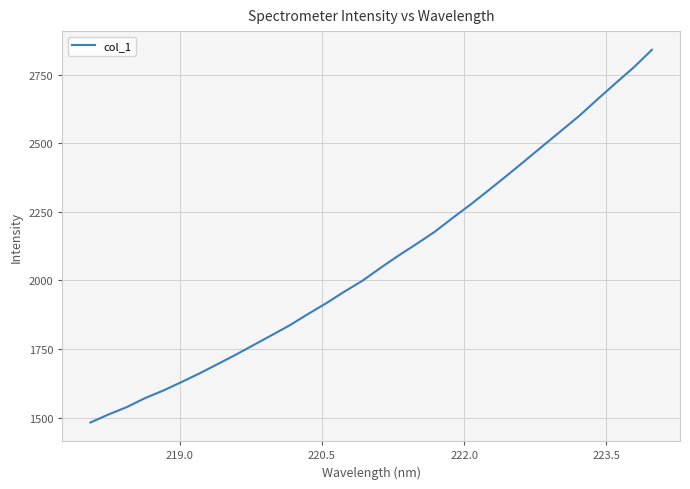

What is the greatest value displayed?

2842.0